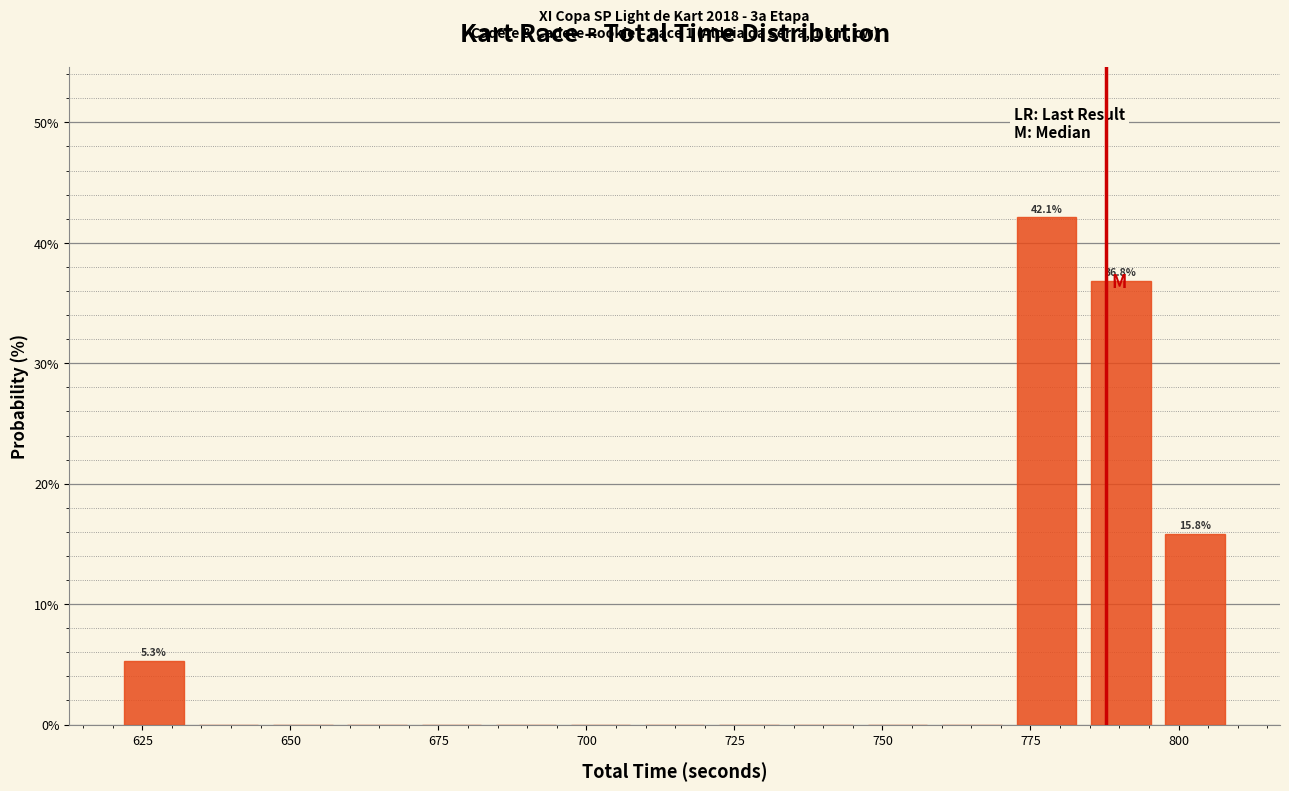

Around what value on the x-axis is the tallest bar? Give the approximate position of its centre, as read against the axis.

780